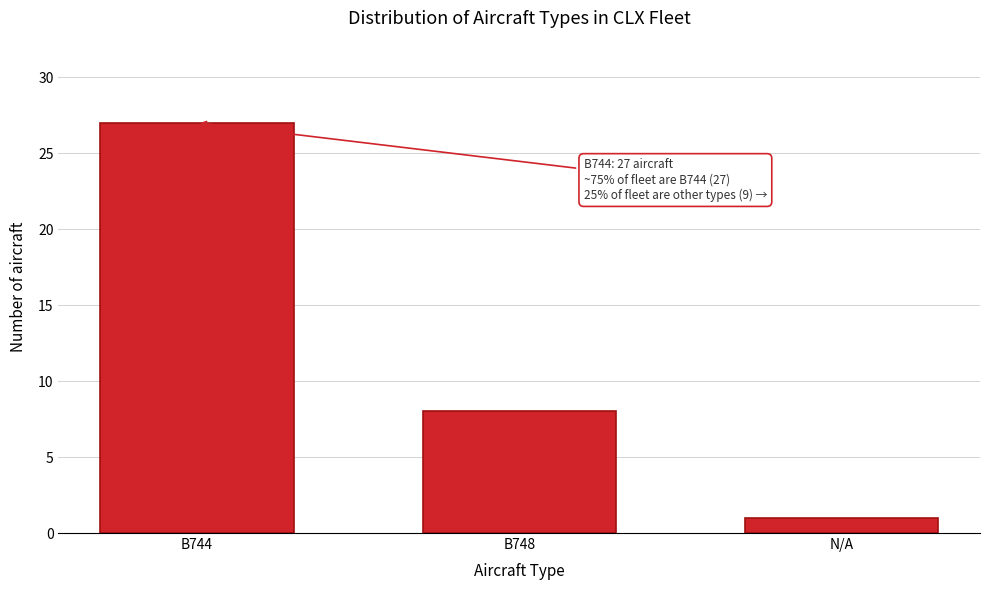

Reading right to left, what are all the values shown in this chart?

1	8	27